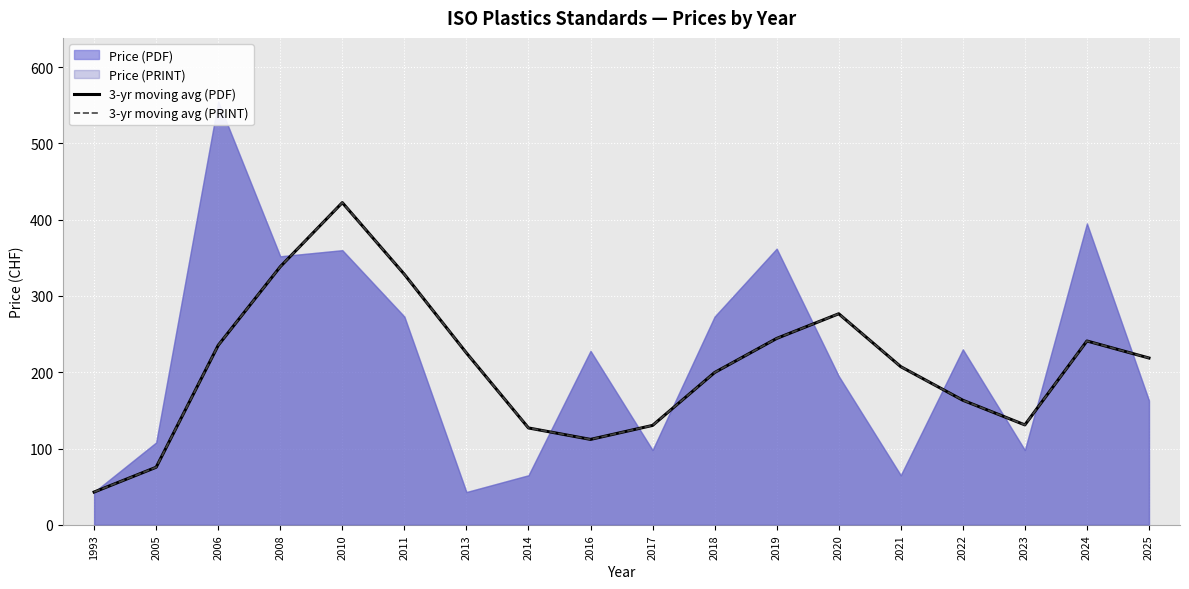

True or false: 3-yr moving avg (PRINT) and 3-yr moving avg (PDF) intersect in this chart.

False